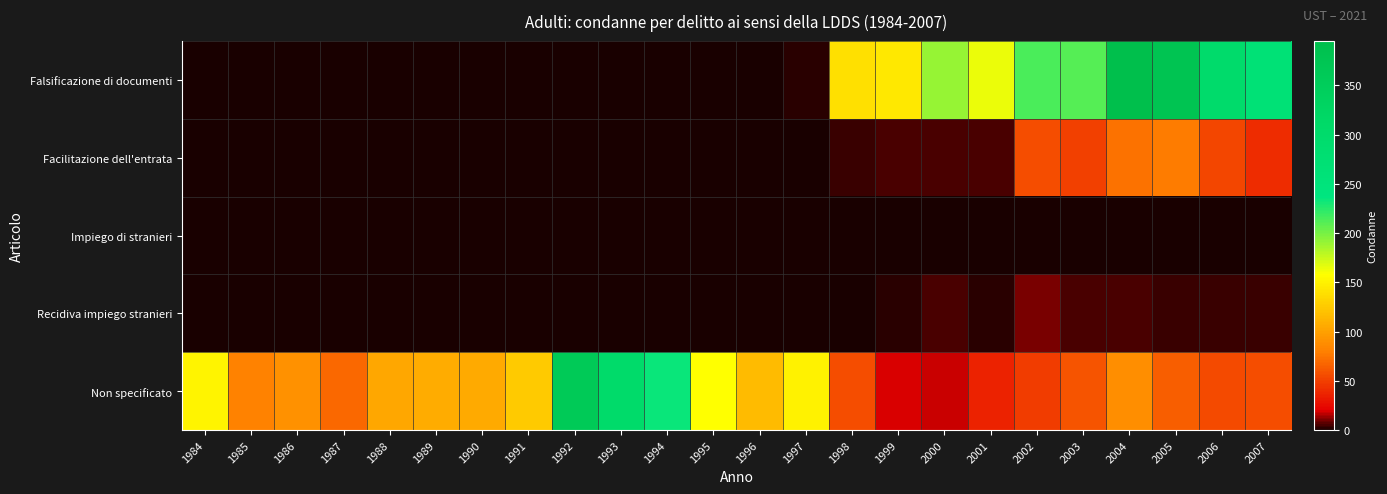

What is the maximum value shown in the chart?

395